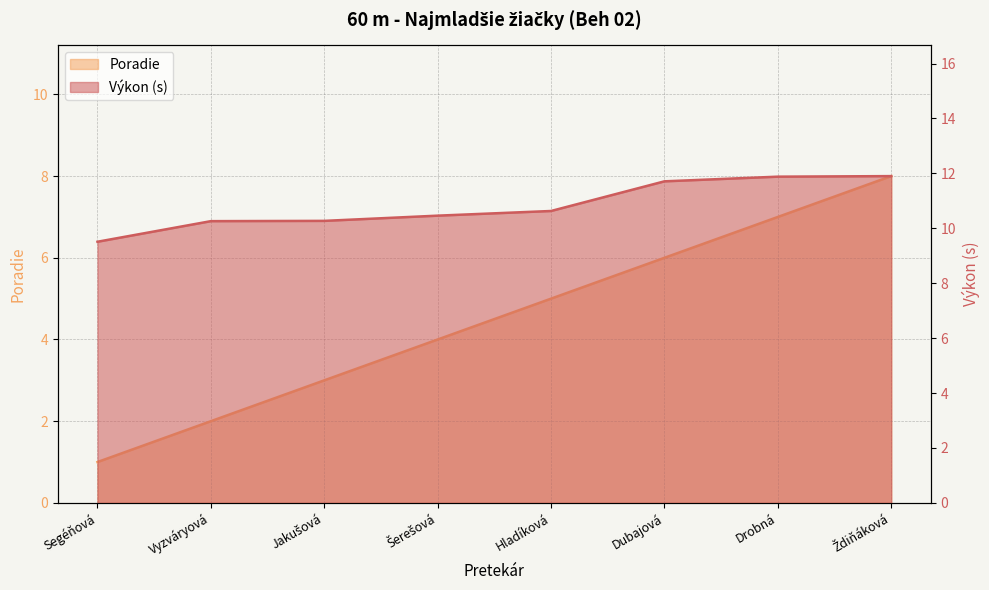

How many lines are shown in the chart?

2